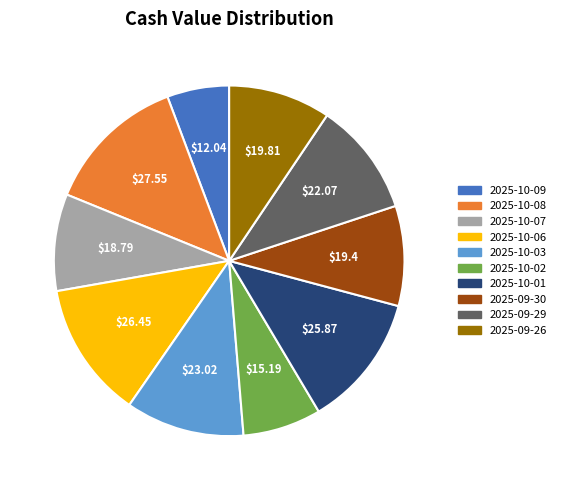

Count the number of slices in the pie.

10